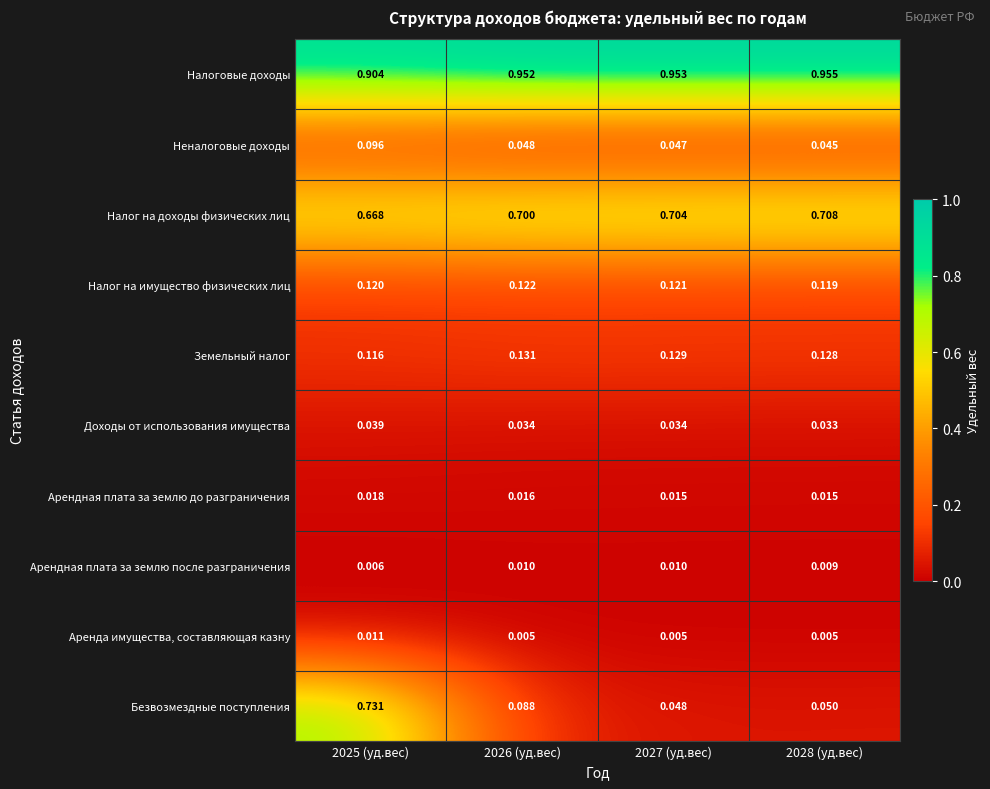

Which series has the widest spread of values?

Безвозмездные поступления